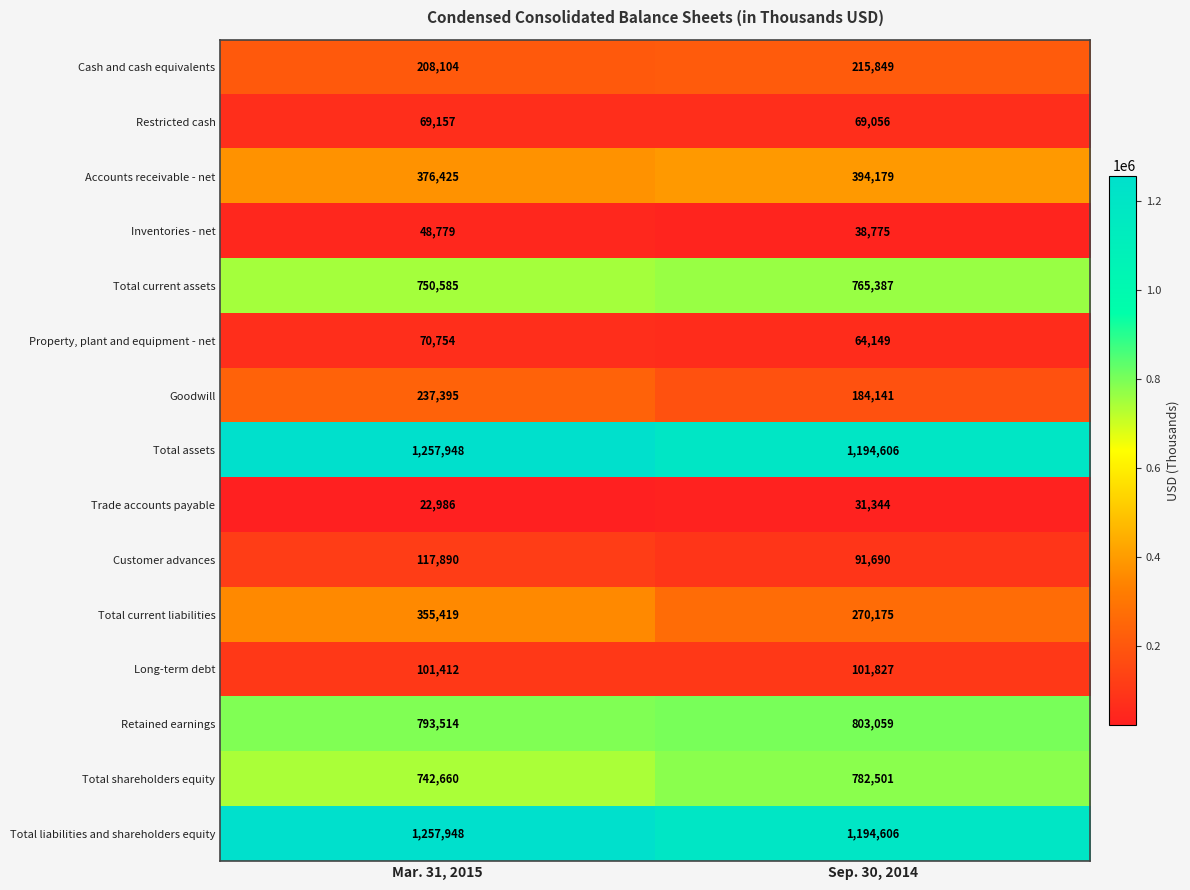

True or false: Total shareholders equity has a value of 356880 at Sep. 30, 2014.

False